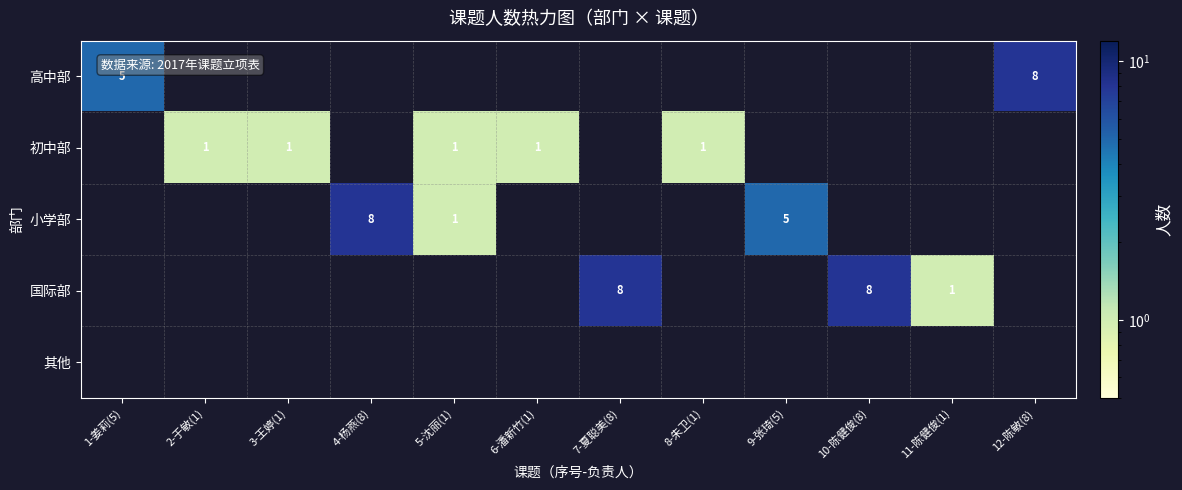

Which category has the highest value across all series?

12-陈敏(8)